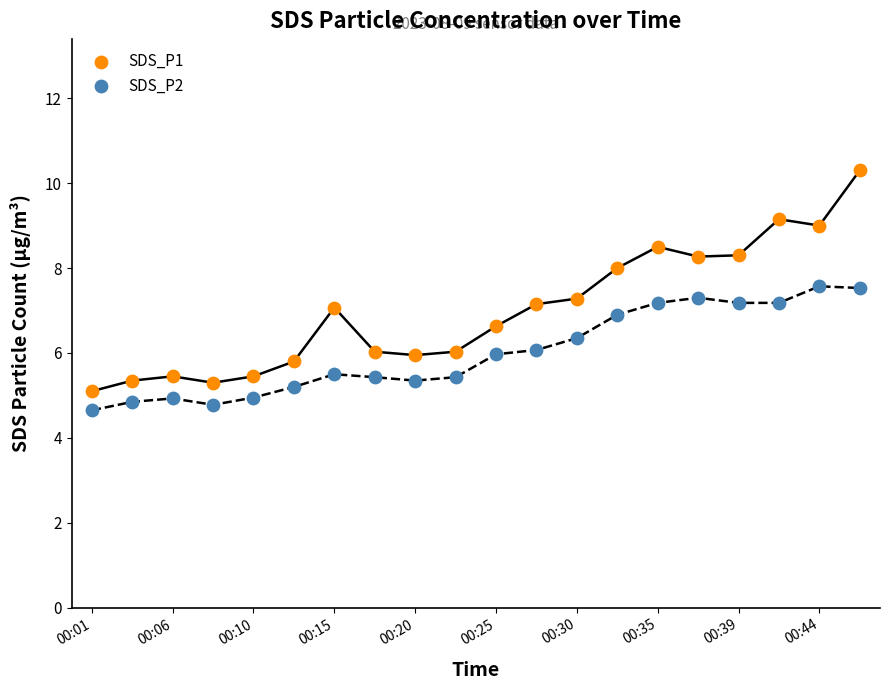

Across all data points, what is the range of X values (max minus min)?

19.0